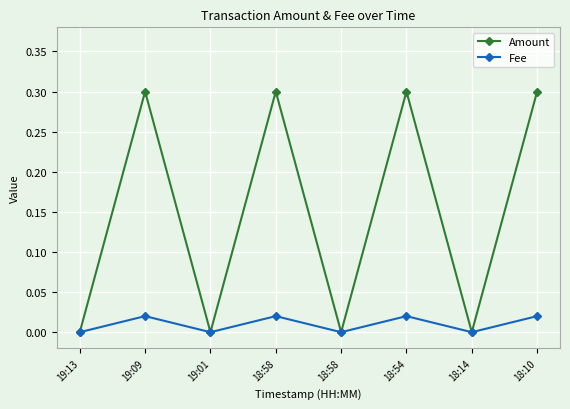

What are all the series names shown in the legend?

Amount, Fee